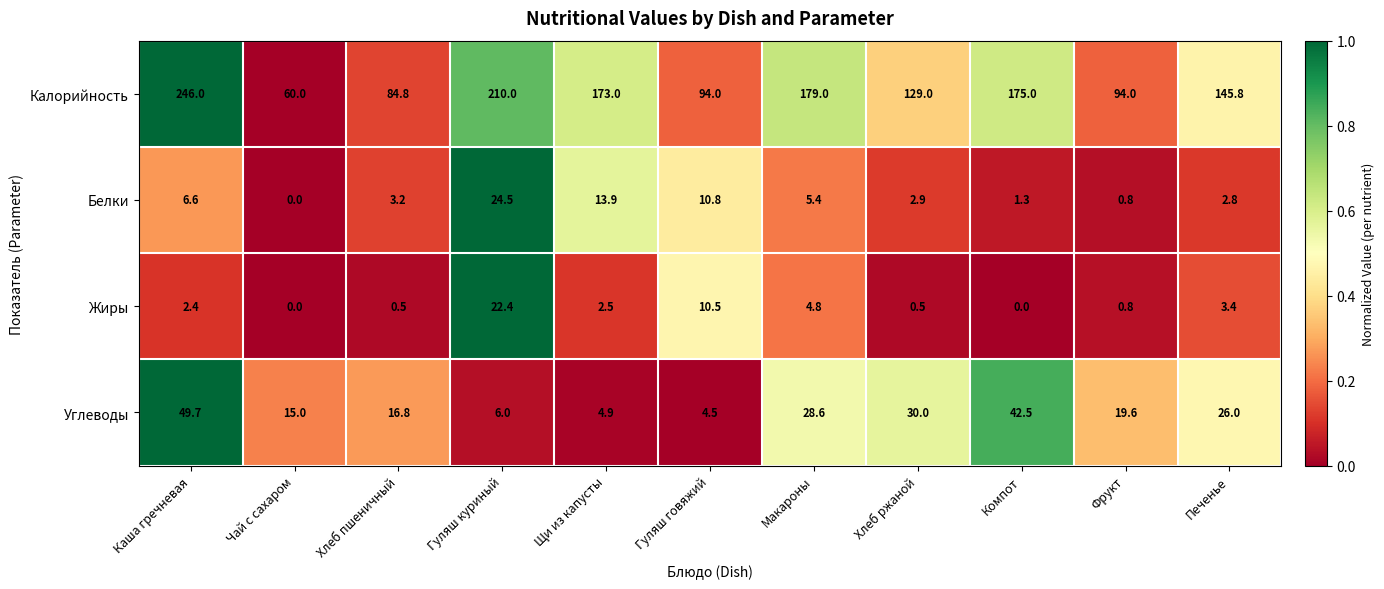

Where is Калорийность nearest to the value 153?

Печенье